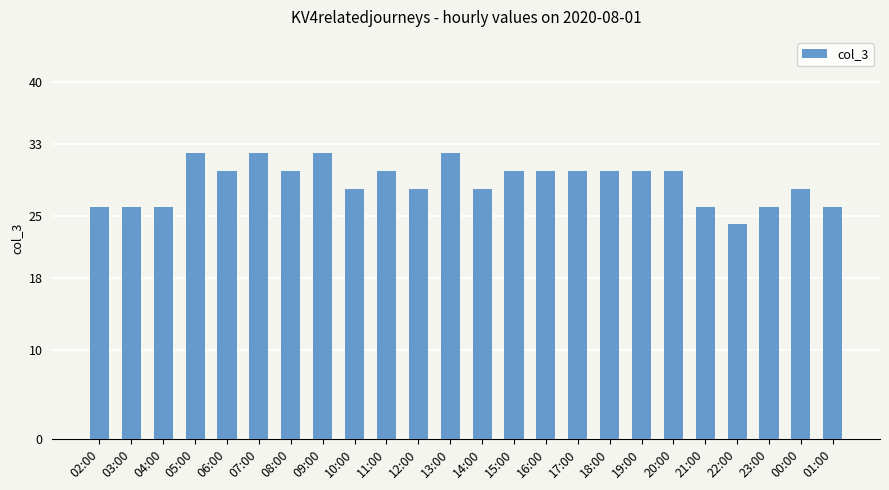

Read the value at 20:00.

30